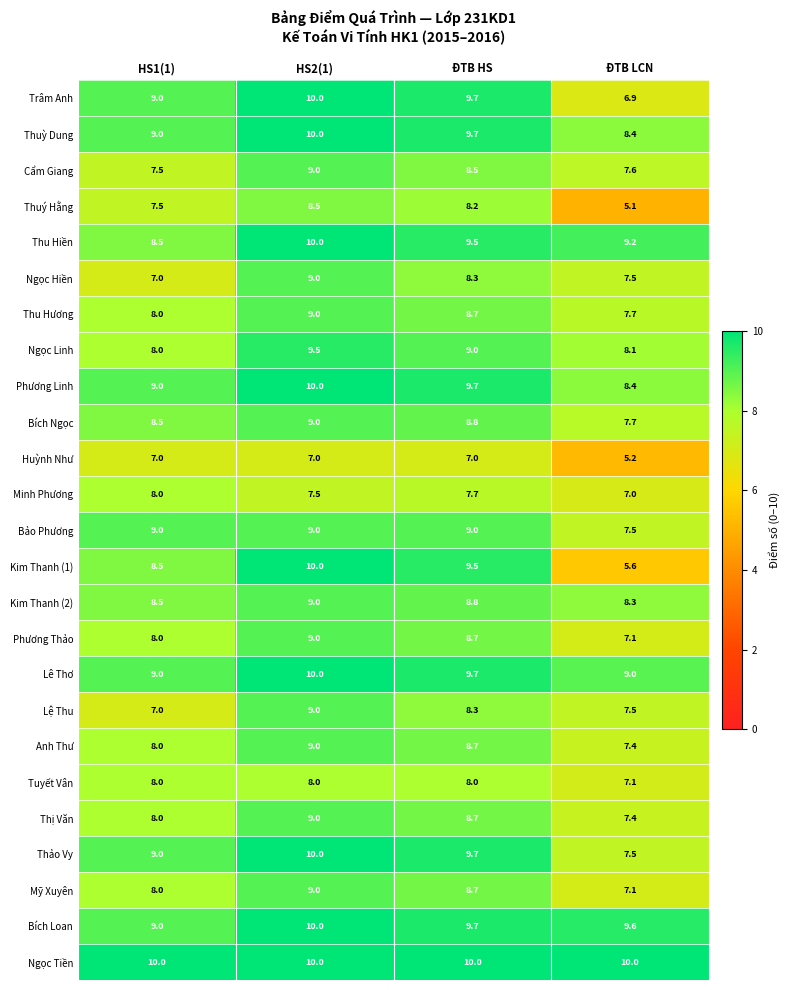

At how many categories does at least one series exceed 6?

4